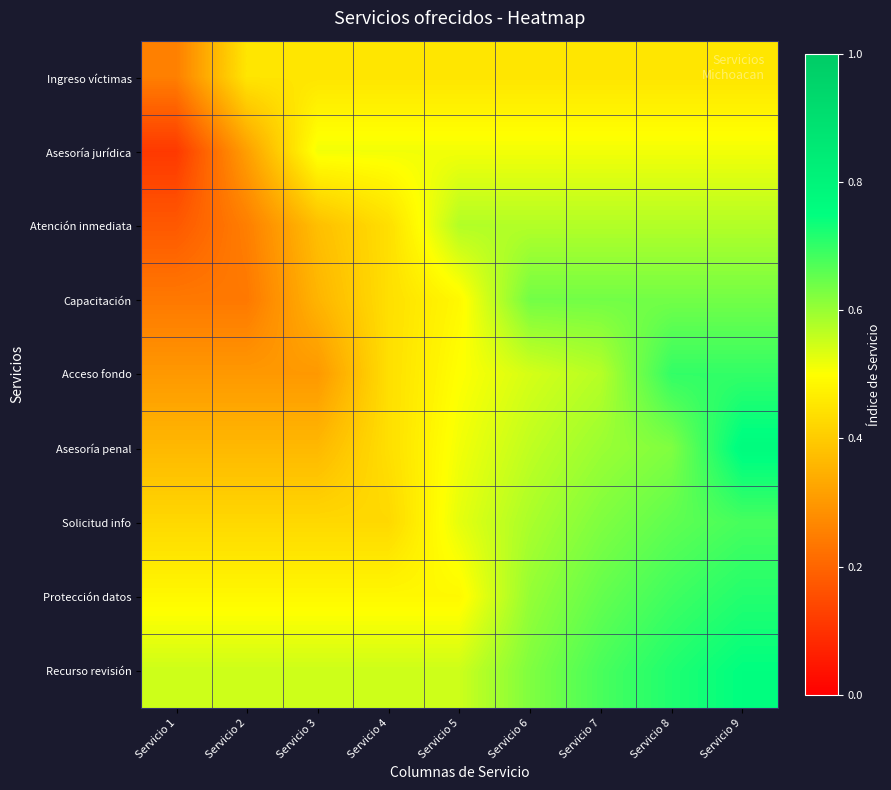

What is the total value across all series at Servicio 8?

5.6